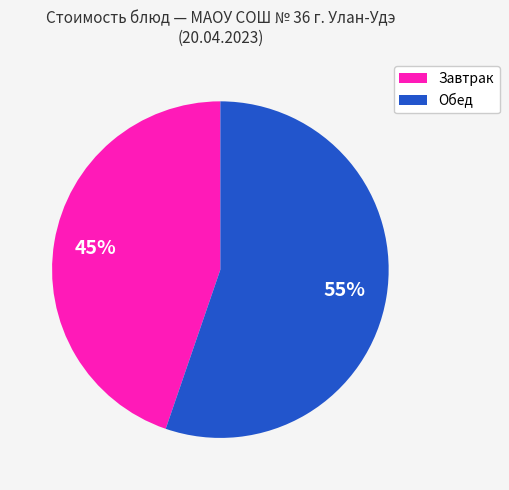

To the nearest percent, what is the average slice percentage?

50%